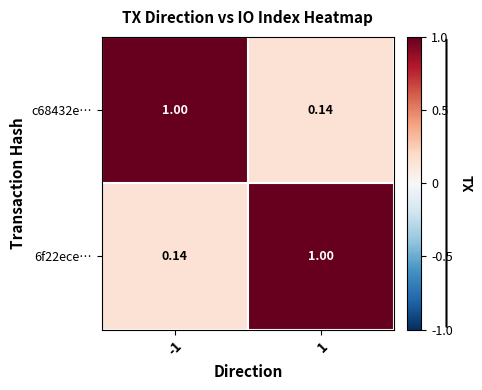

How many data points in 6f22ece… are less than 1?

1